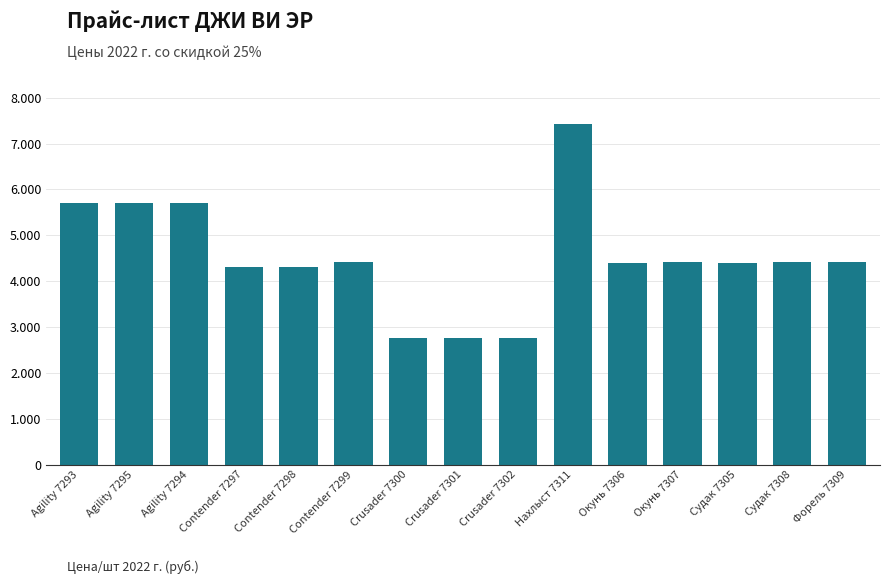

True or false: the data shows 8528.6 at Agility 7294.

False